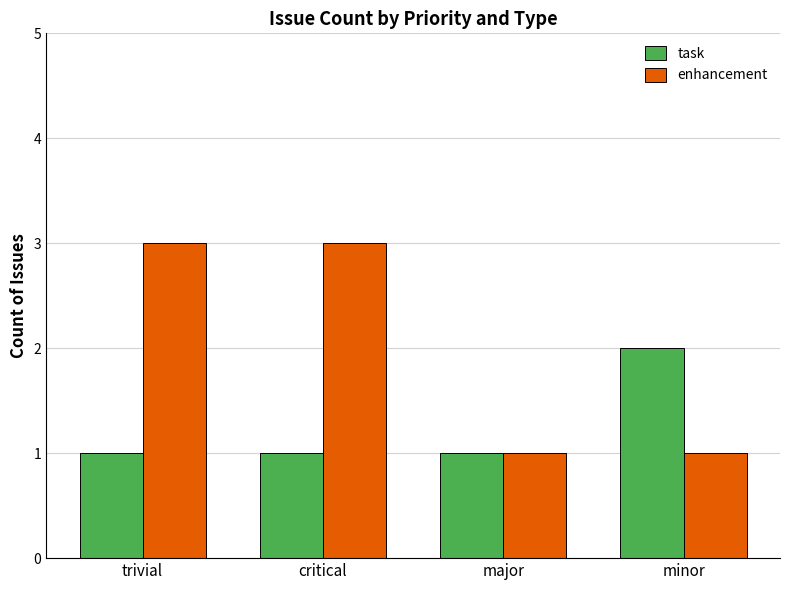

What is the maximum value for enhancement?

3